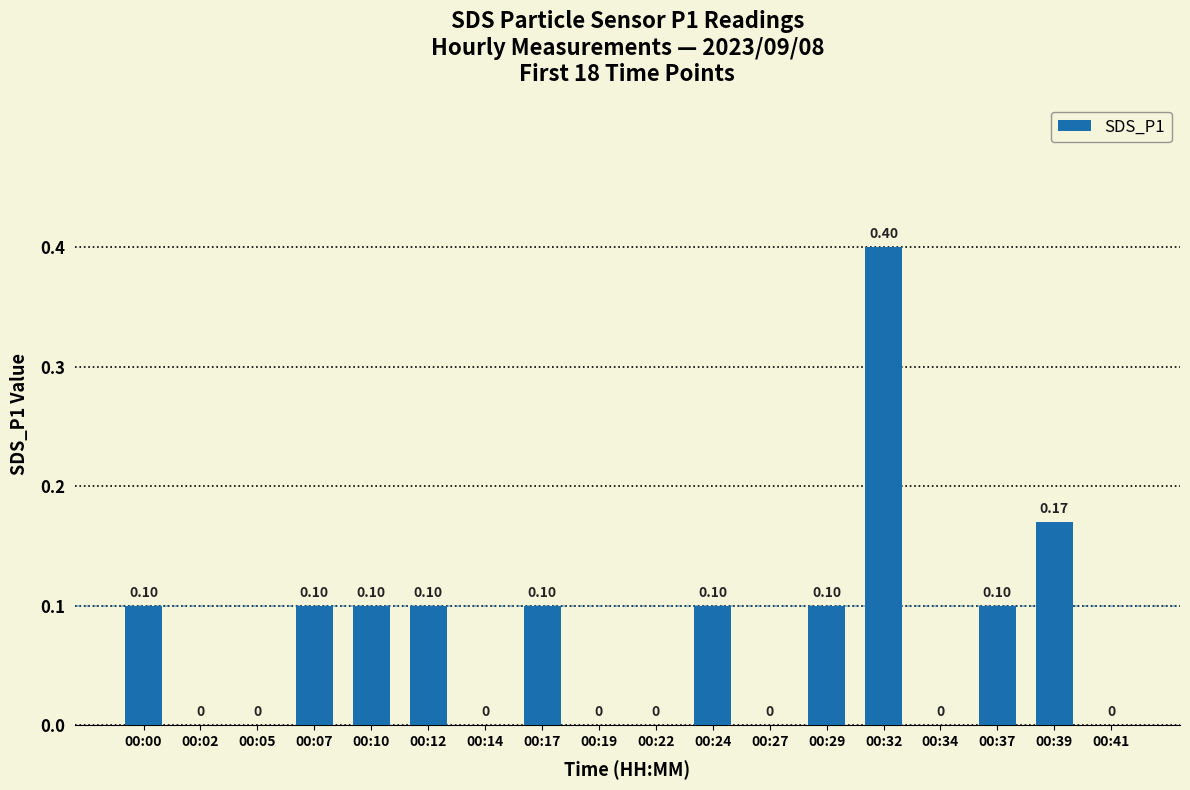

What is the sum of all values?

1.4